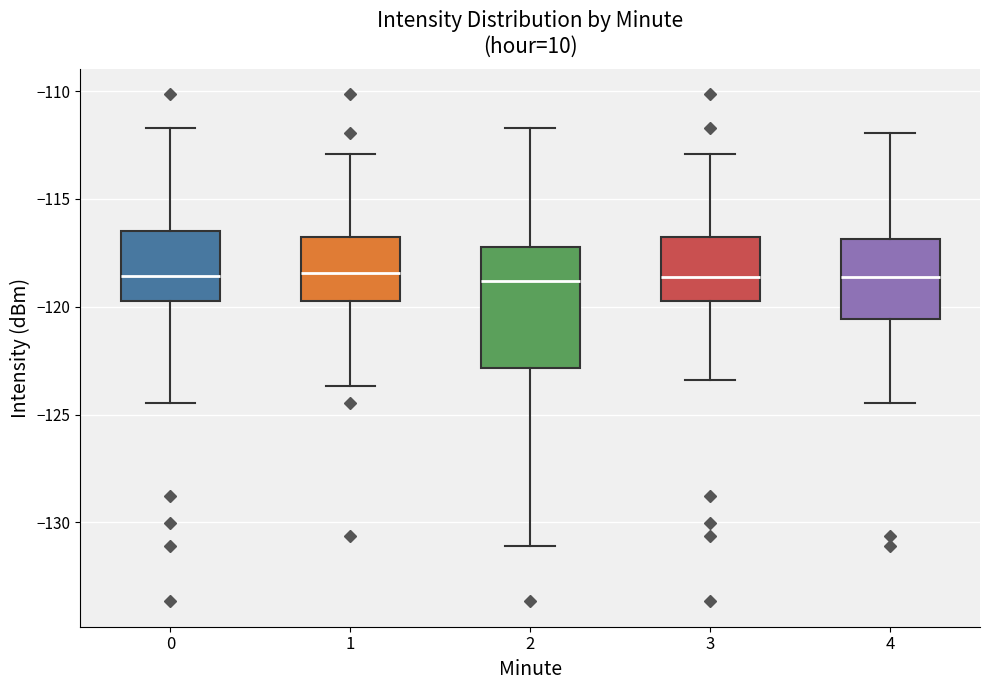

Which box is the tallest, from its lower edge to its upper edge?

2